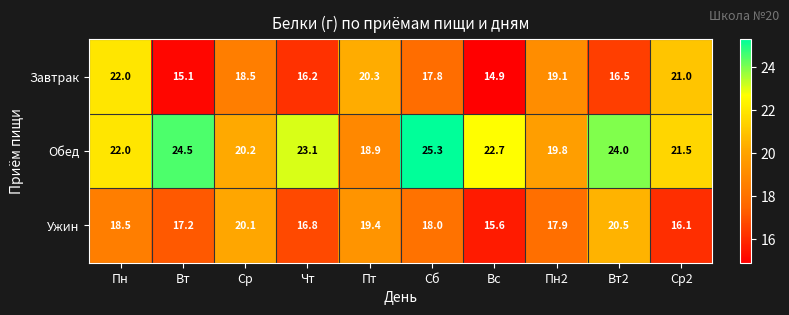

The Обед series shows 20.2 at Ср. True or false?

True